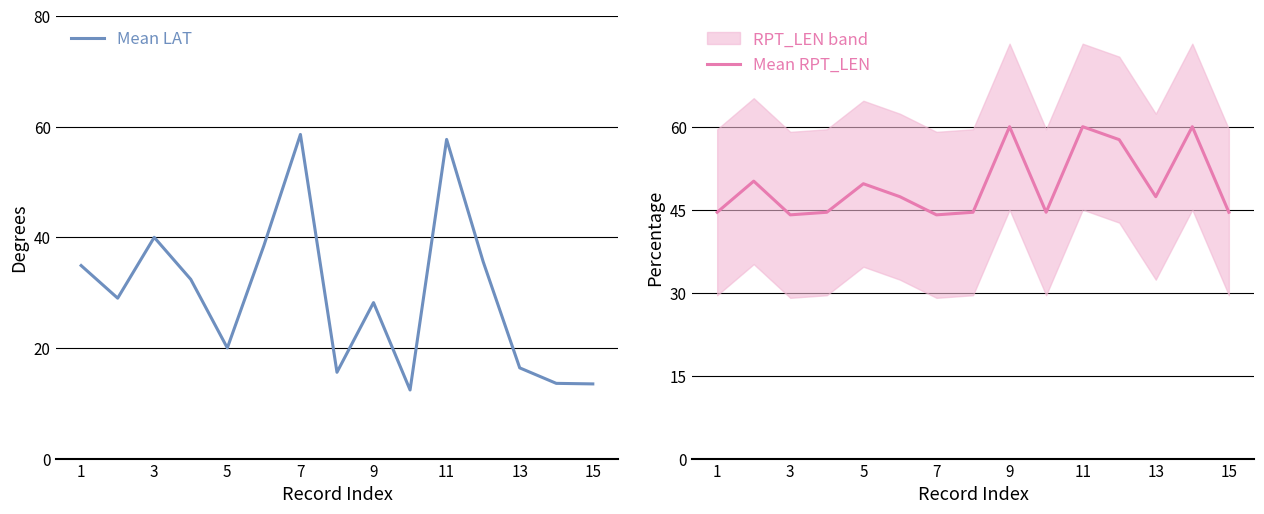

What is the lowest value of the Mean RPT_LEN series?

44.1